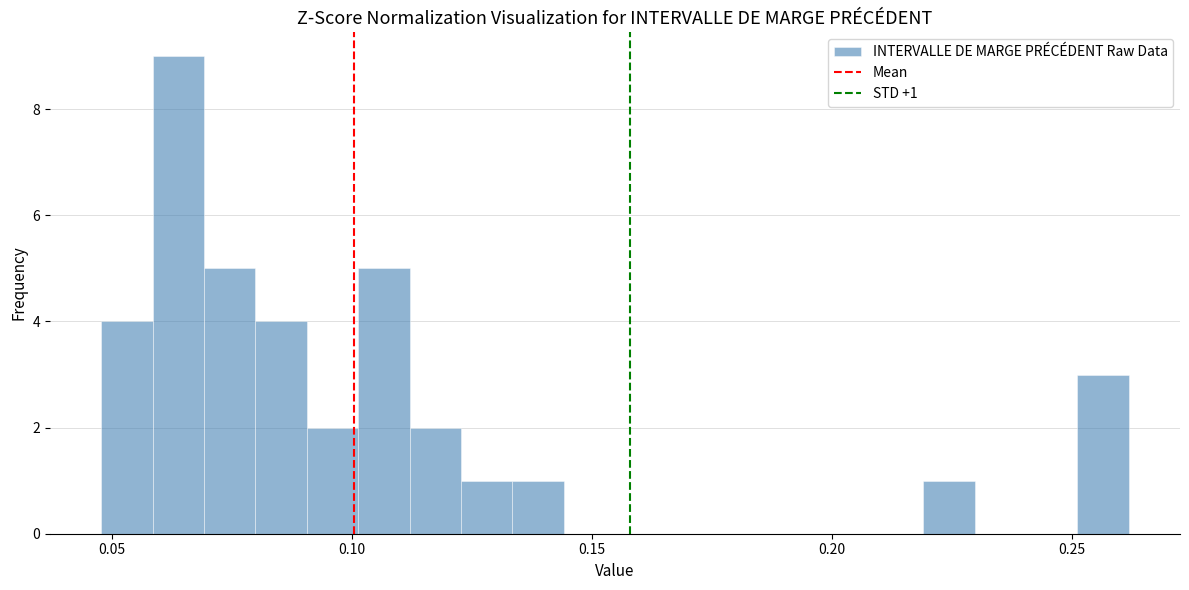

Read against the x-axis, roughly where is the centre of the tallest bar?

0.065